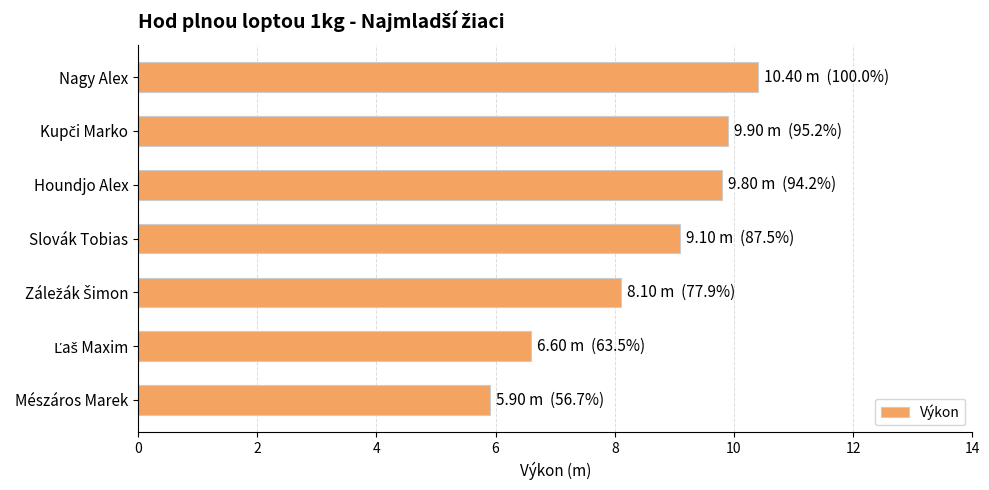

Reading top to bottom, list all the values displayed in this chart.

10.4	9.9	9.8	9.1	8.1	6.6	5.9